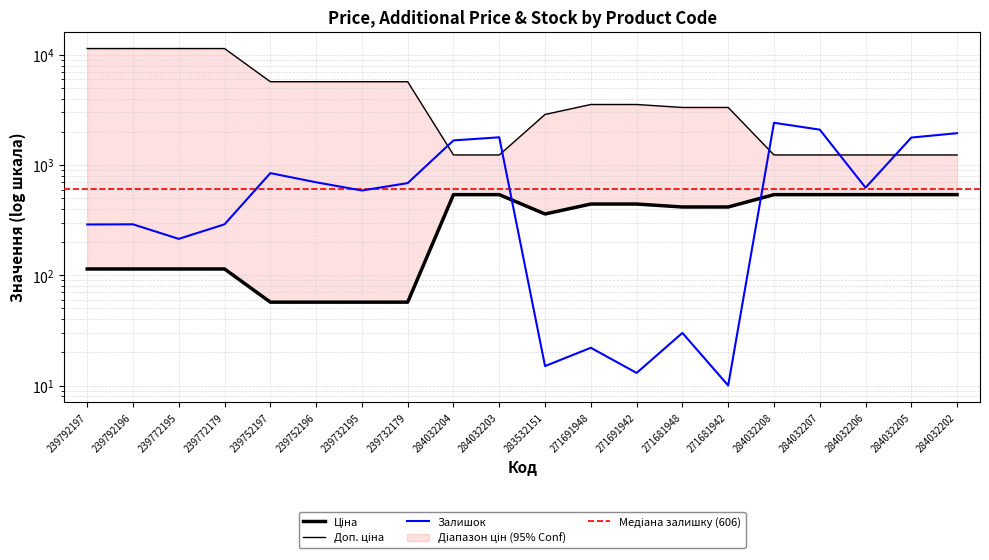

Does the chart have visible grid lines?

Yes